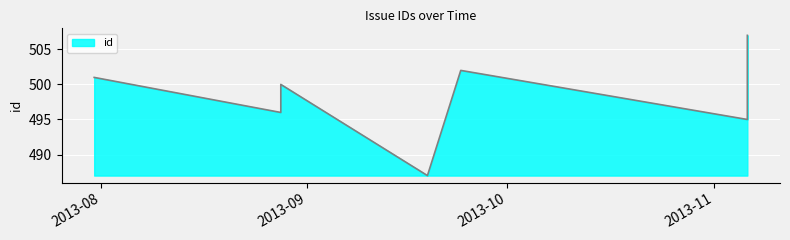

True or false: the data shows 691 at 2013-11-06.

False